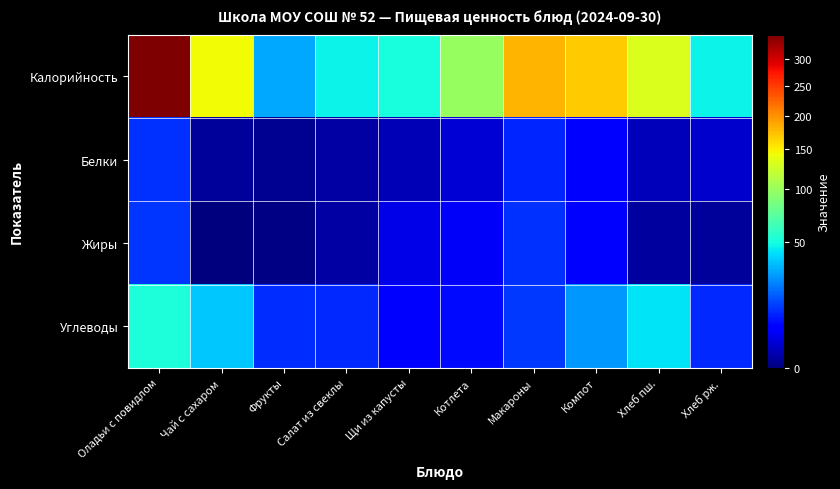

Reading left to right, list all the values displayed in this chart.

Калорийность: Оладьи с повидлом=348.8	Чай с сахаром=144.2	Фрукты=29.5	Салат из свеклы=47.0	Щи из капусты=50.1	Котлета=99.8	Макароны=179.8	Компот=168.4	Хлеб пш.=132.1	Хлеб рж.=46.8
Белки: Оладьи с повидлом=10.6	Чай с сахаром=0.2	Фрукты=0.1	Салат из свеклы=0.4	Щи из капусты=0.8	Котлета=2.1	Макароны=9.2	Компот=5.5	Хлеб пш.=1.0	Хлеб рж.=1.6
Жиры: Оладьи с повидлом=11.2	Чай с сахаром=0.0	Фрукты=0.0	Салат из свеклы=0.4	Щи из капусты=3.0	Котлета=4.1	Макароны=10.7	Компот=4.5	Хлеб пш.=0.3	Хлеб рж.=0.2
Углеводы: Оладьи с повидлом=52.1	Чай с сахаром=35.8	Фрукты=9.9	Салат из свеклы=9.8	Щи из капусты=4.8	Котлета=6.3	Макароны=11.3	Компот=26.4	Хлеб пш.=42.5	Хлеб рж.=9.7